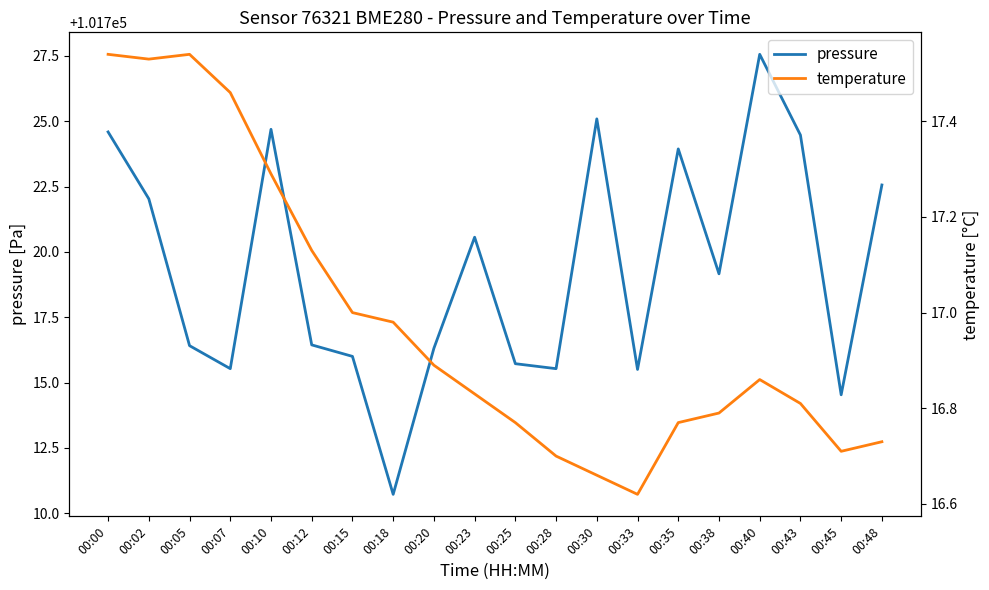

What is the value of the pressure point at the 11th from the left?

101715.7